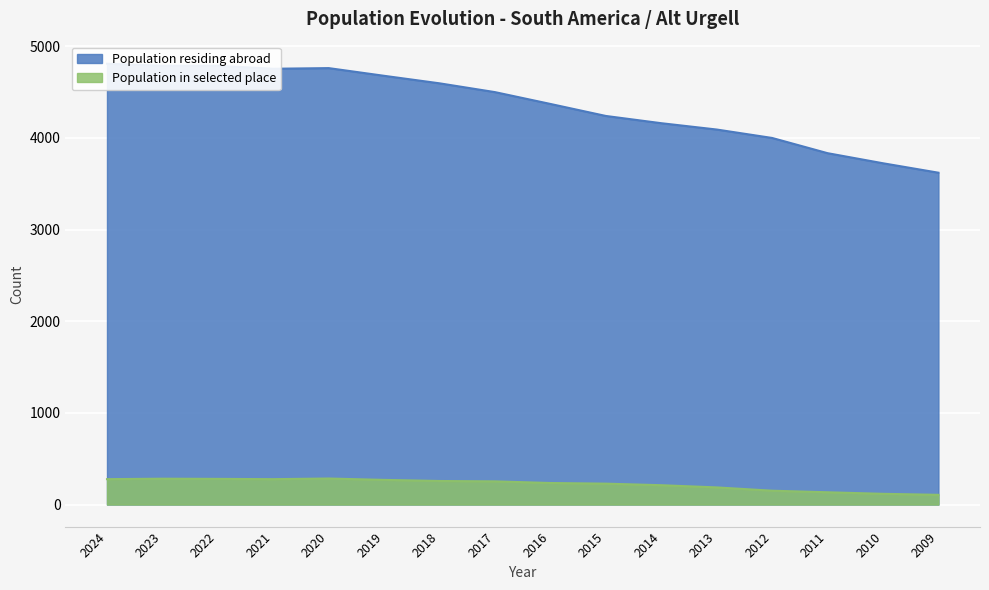

What is the difference between the maximum and minimum values in the Population in selected place series?

178